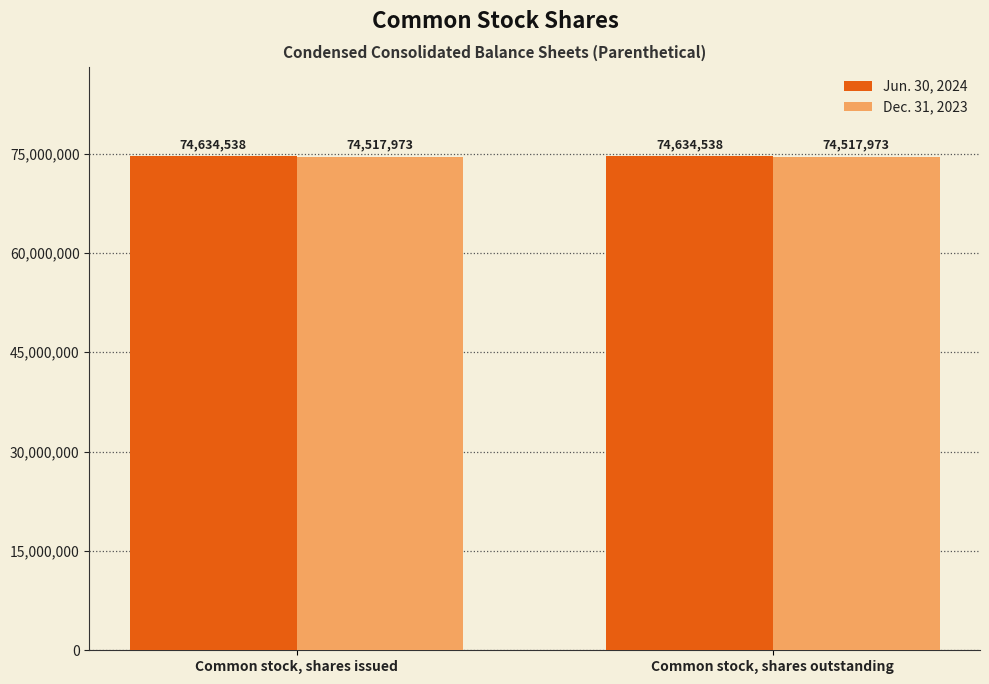

True or false: Jun. 30, 2024 has a value of 74634538 at Common stock, shares outstanding.

True